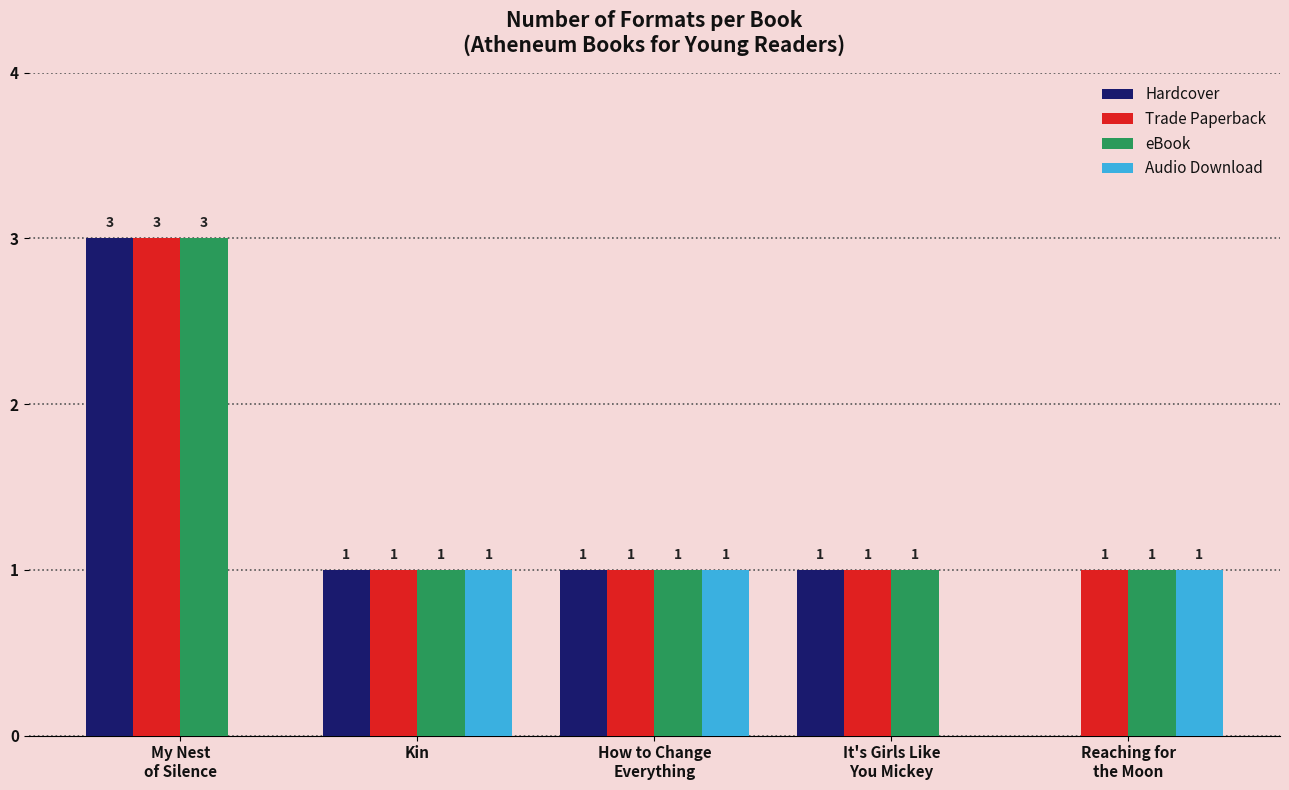

The value of Audio Download at Kin is 0. True or false?

False